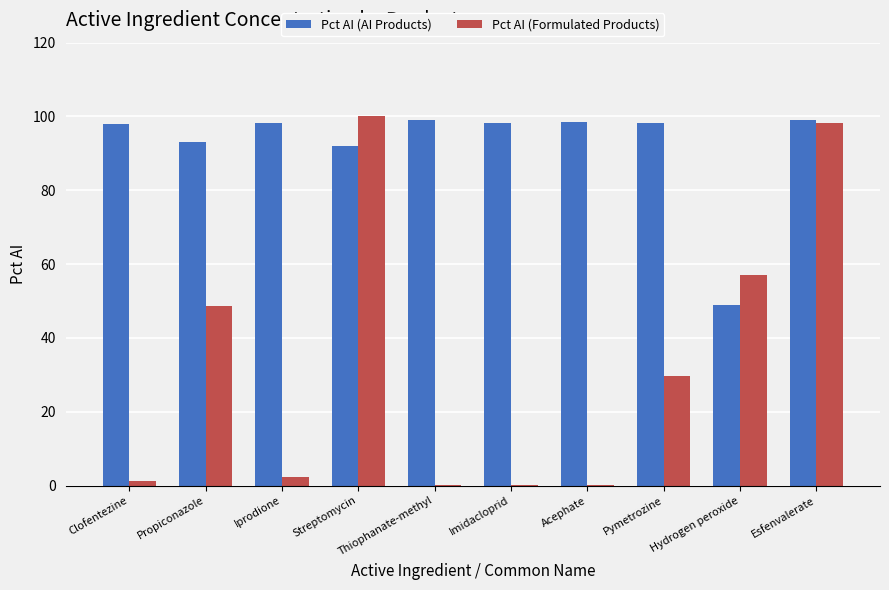

What is the sum of all Pct AI (Formulated Products) values?

338.1